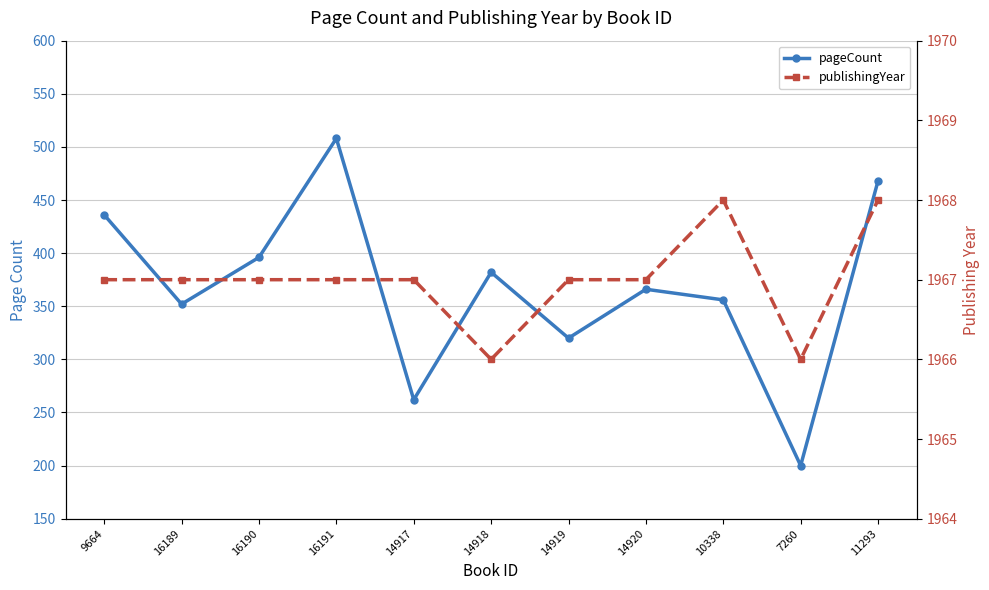

Where does the publishingYear series first go above 1967?

10338